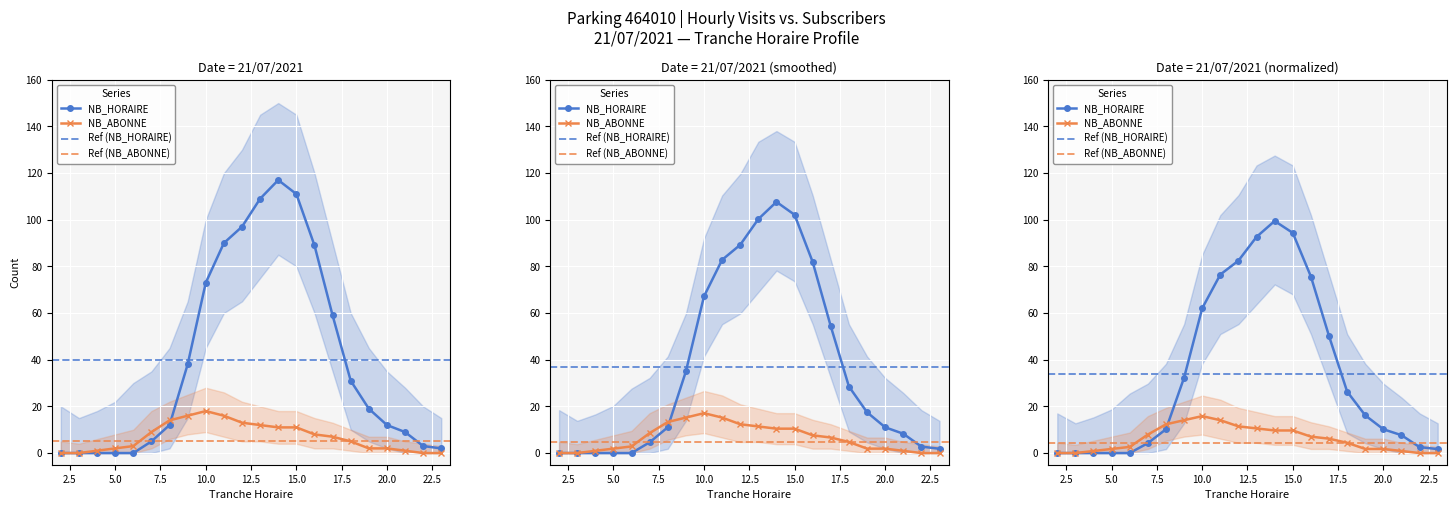

How many series are shown in this chart?

2